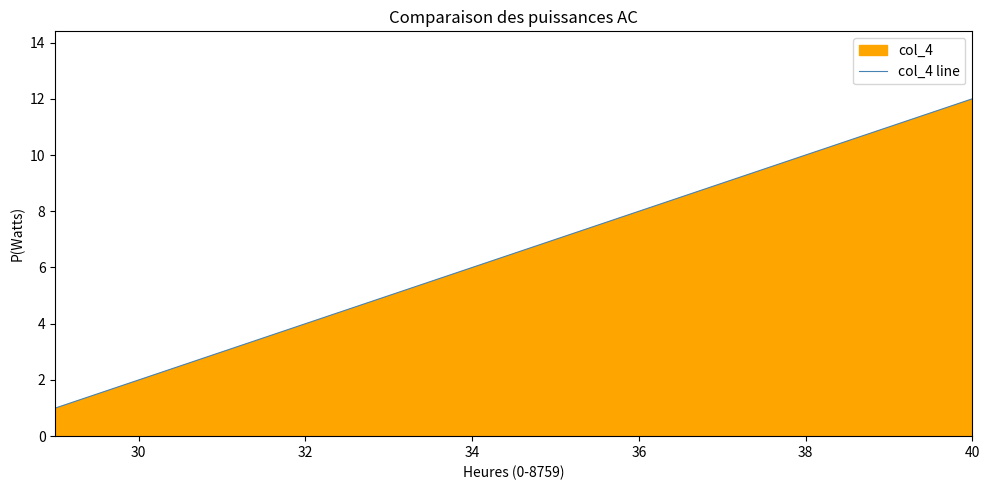

Which has a higher value, 34 or 40?

40